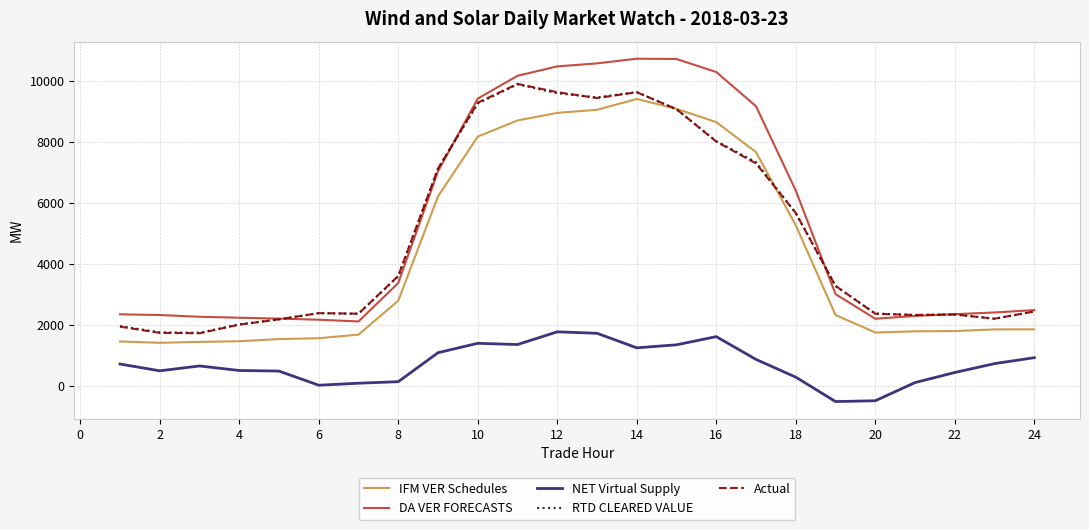

True or false: NET Virtual Supply and RTD CLEARED VALUE cross at least once.

False